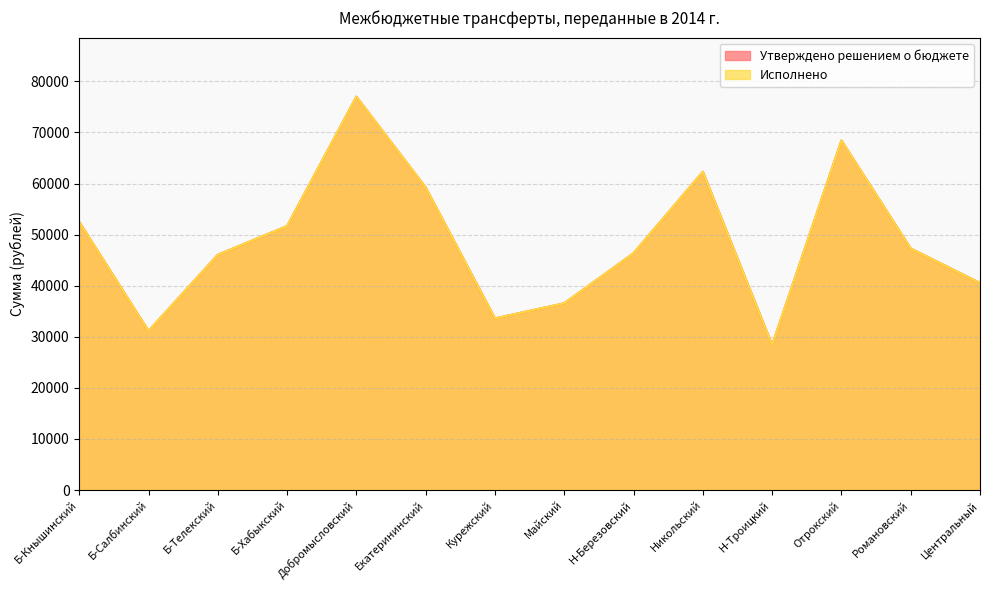

At which category does Утверждено решением о бюджете reach its first local peak?

Добромысловский